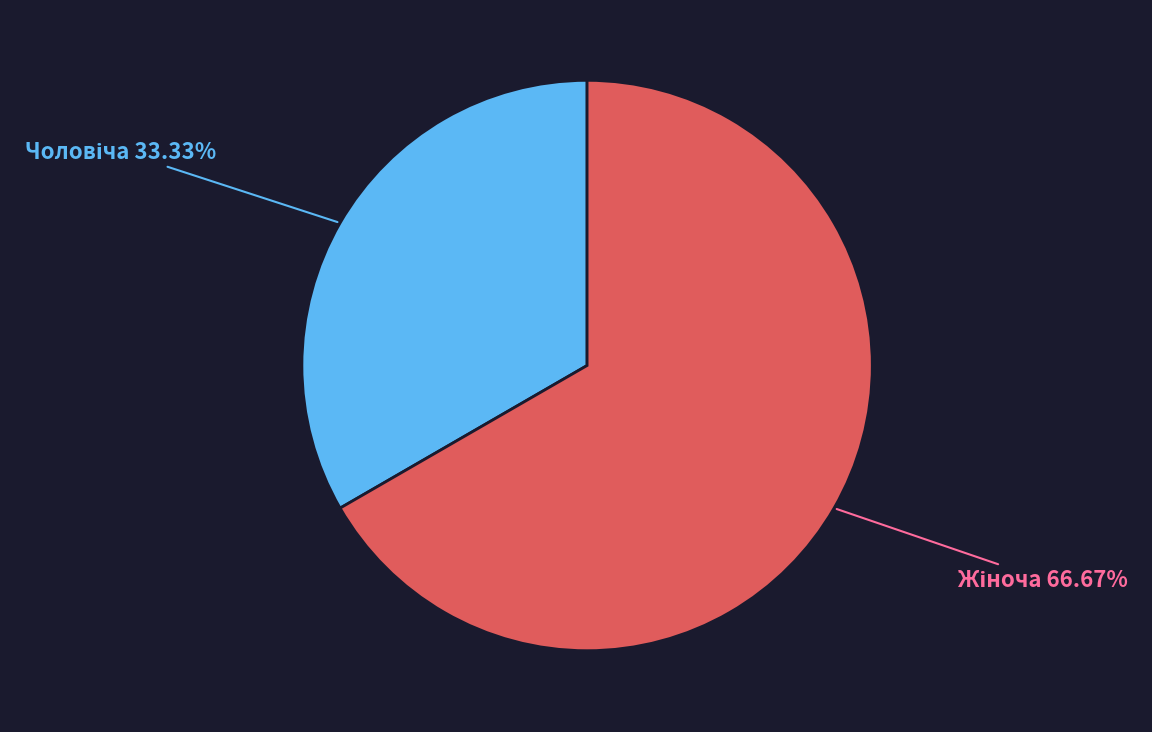

The Жіноча slice represents 67% of the pie. True or false?

True